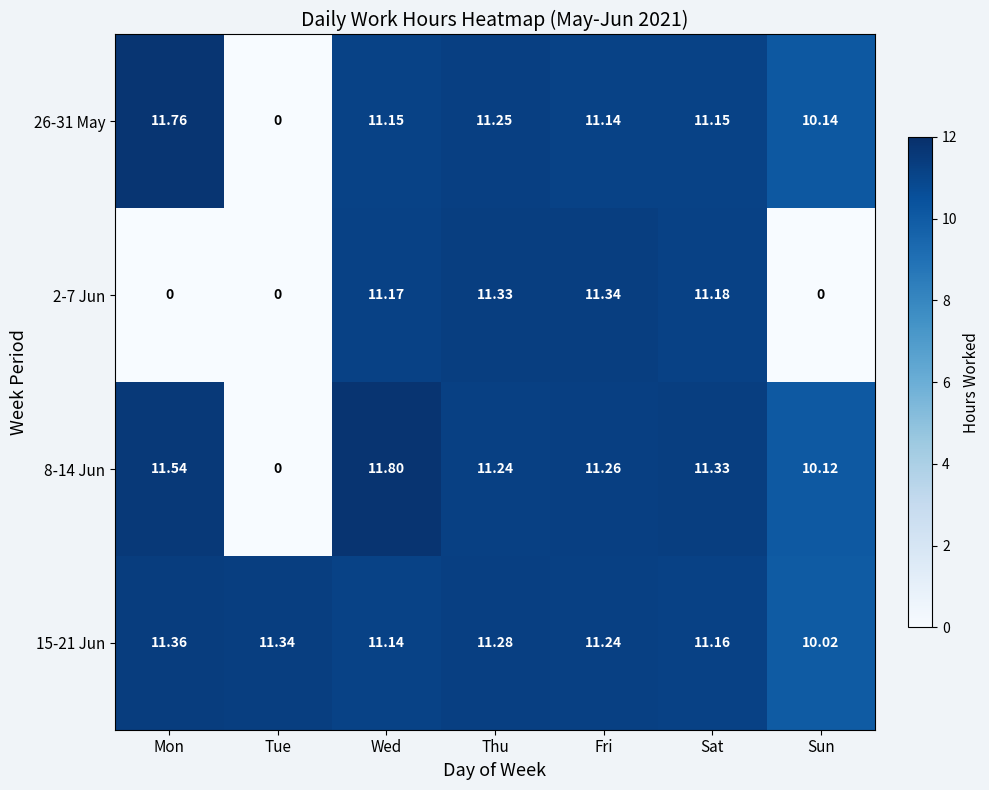

List the series in order of their peak value, highest first.

8-14 Jun, 26-31 May, 15-21 Jun, 2-7 Jun